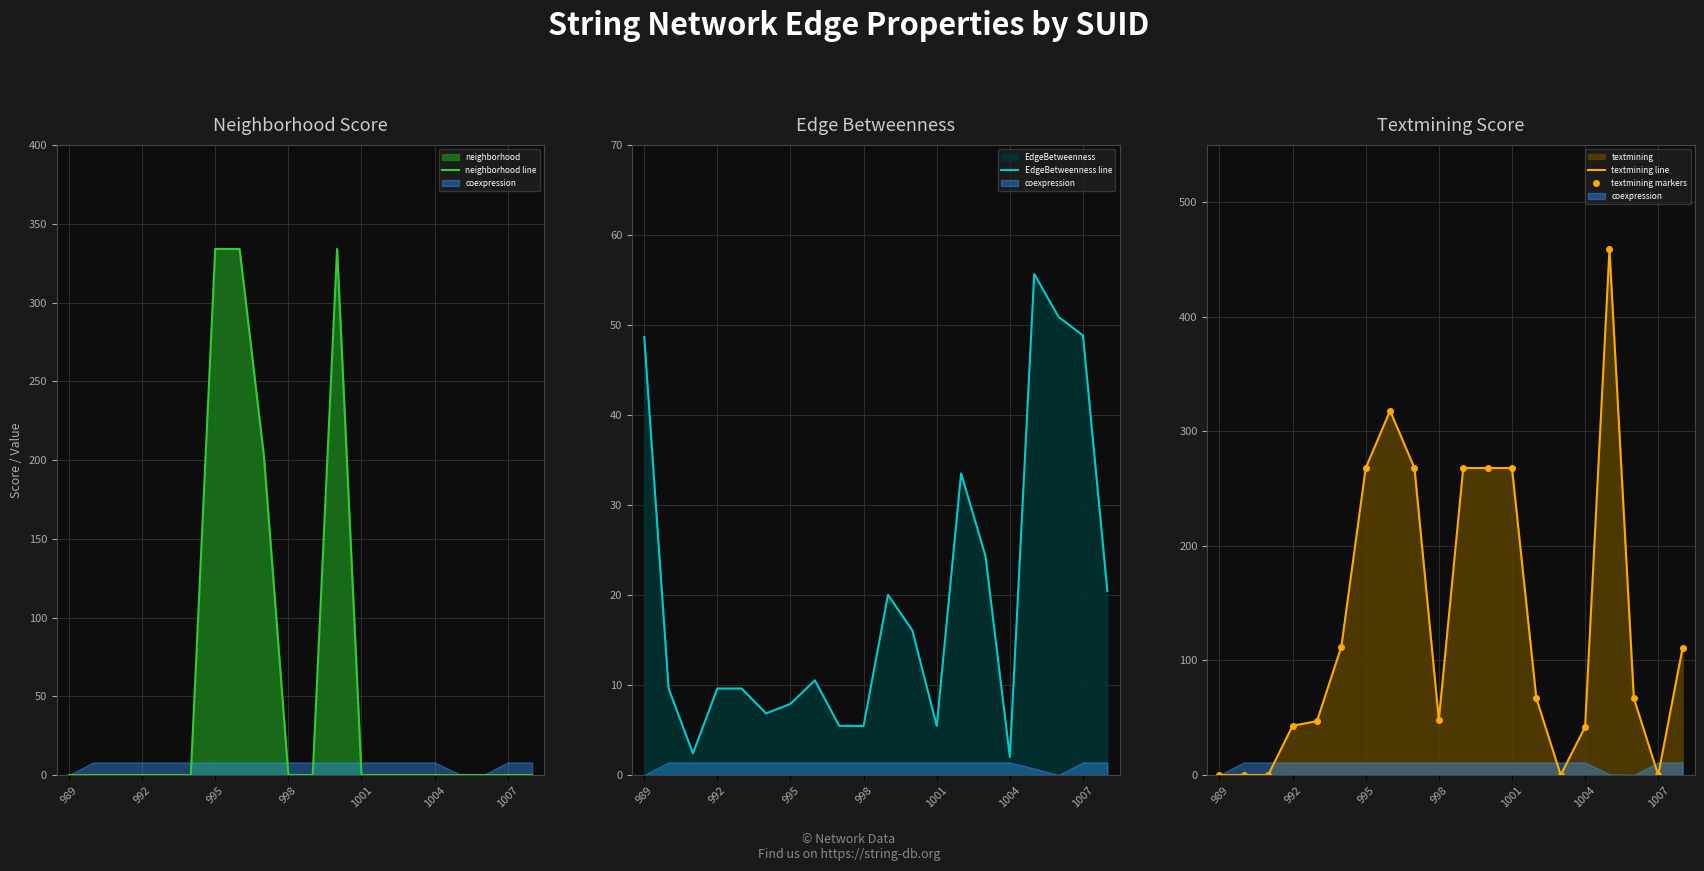

What is the value of the textmining markers point at the 14th from the left?

67.0